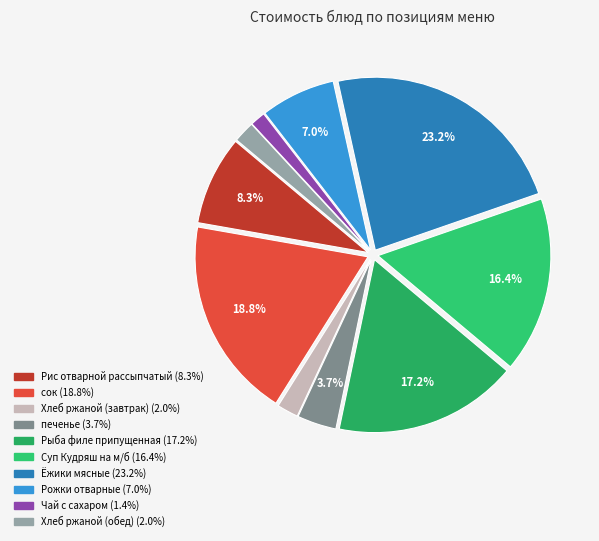

Is the sum of Суп Кудряш на м/б and Хлеб ржаной (обед) greater than half?

No